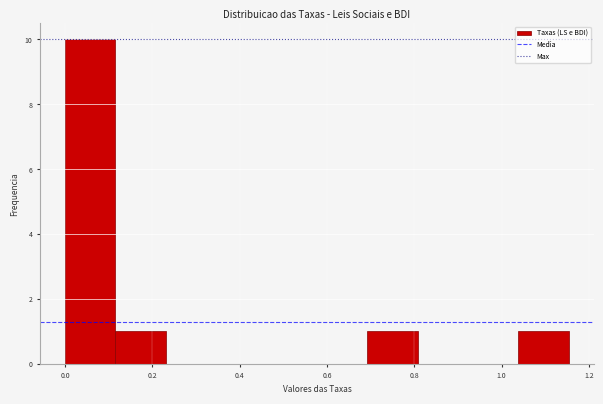

Over which range of the x-axis is the bar tallest?

0.00 to 0.12